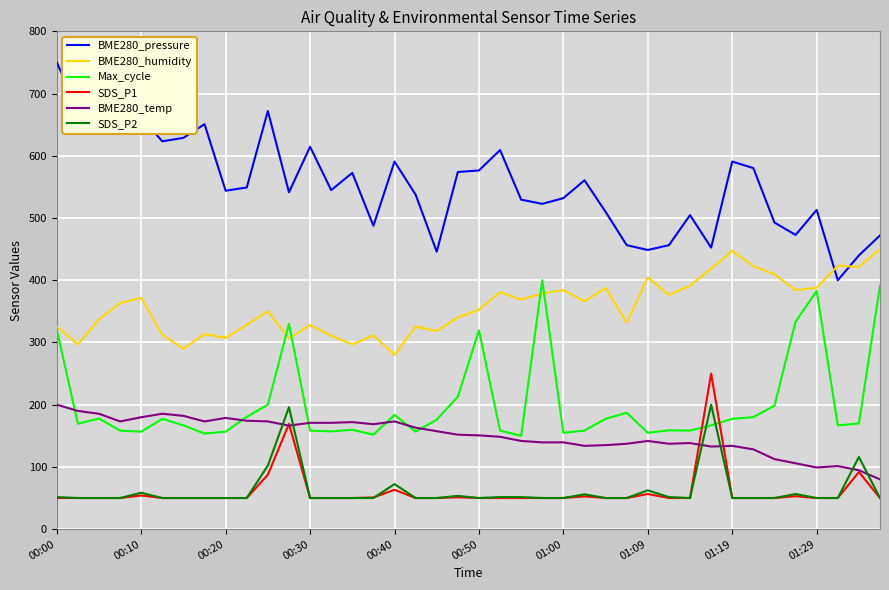

What is the maximum value shown in the chart?

750.0